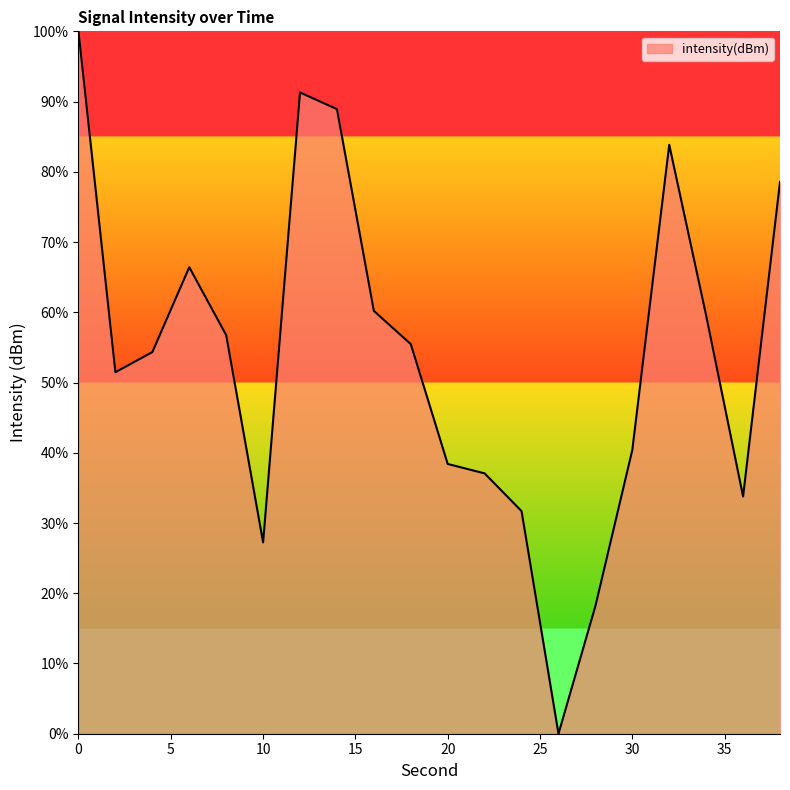

What is the maximum value shown in the chart?

100.0